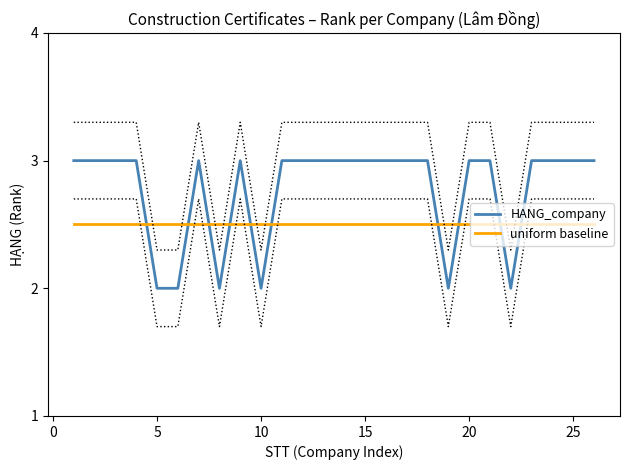

Does the chart display data point markers on the line(s)?

No